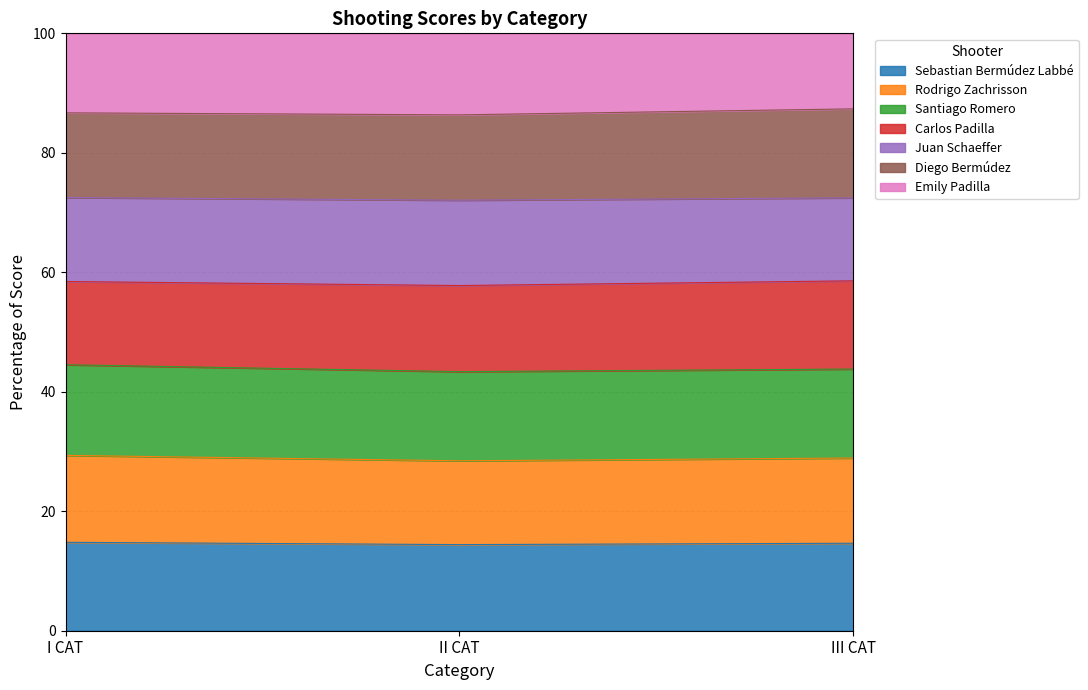

Is the value of Rodrigo Zachrisson at III CAT greater than the value of Diego Bermúdez at I CAT?

No